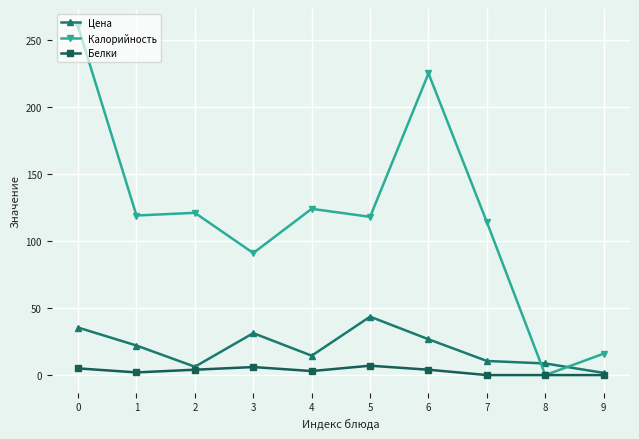

What is the total value across all series at 3?

128.3